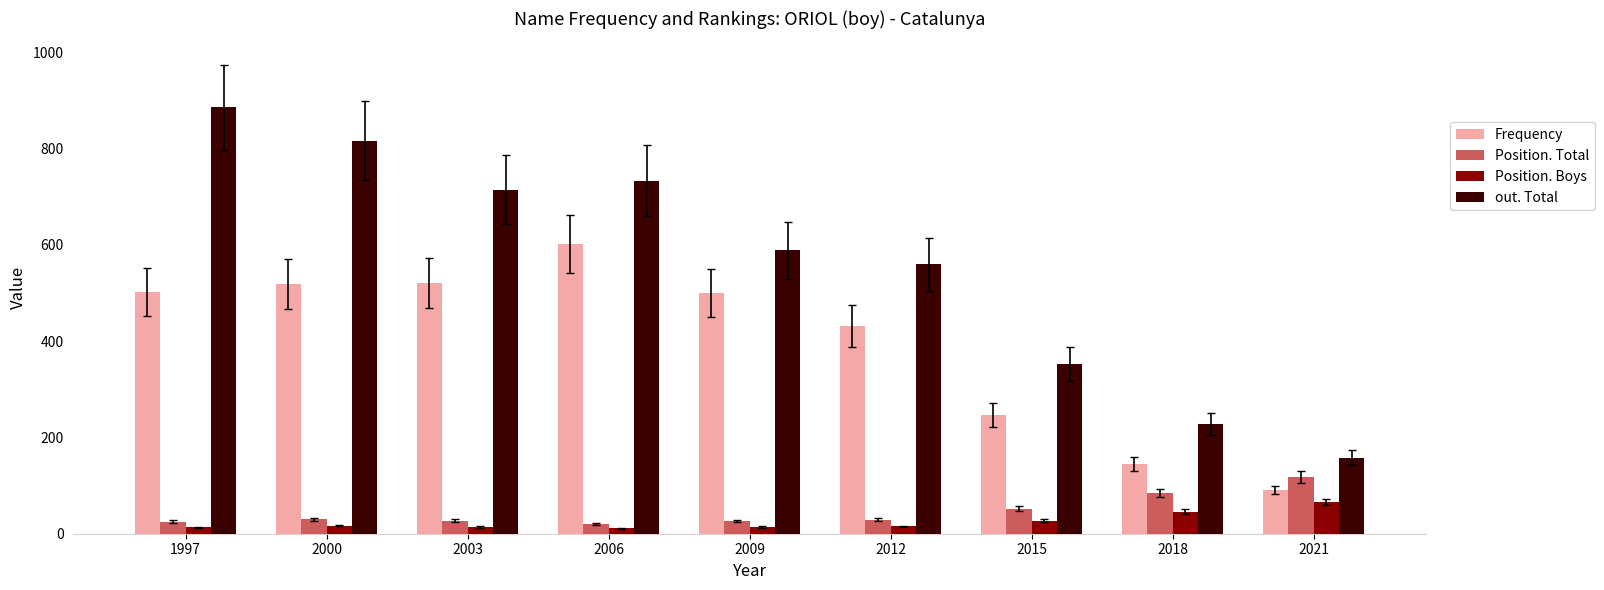

The Frequency series shows 91 at 2021. True or false?

True